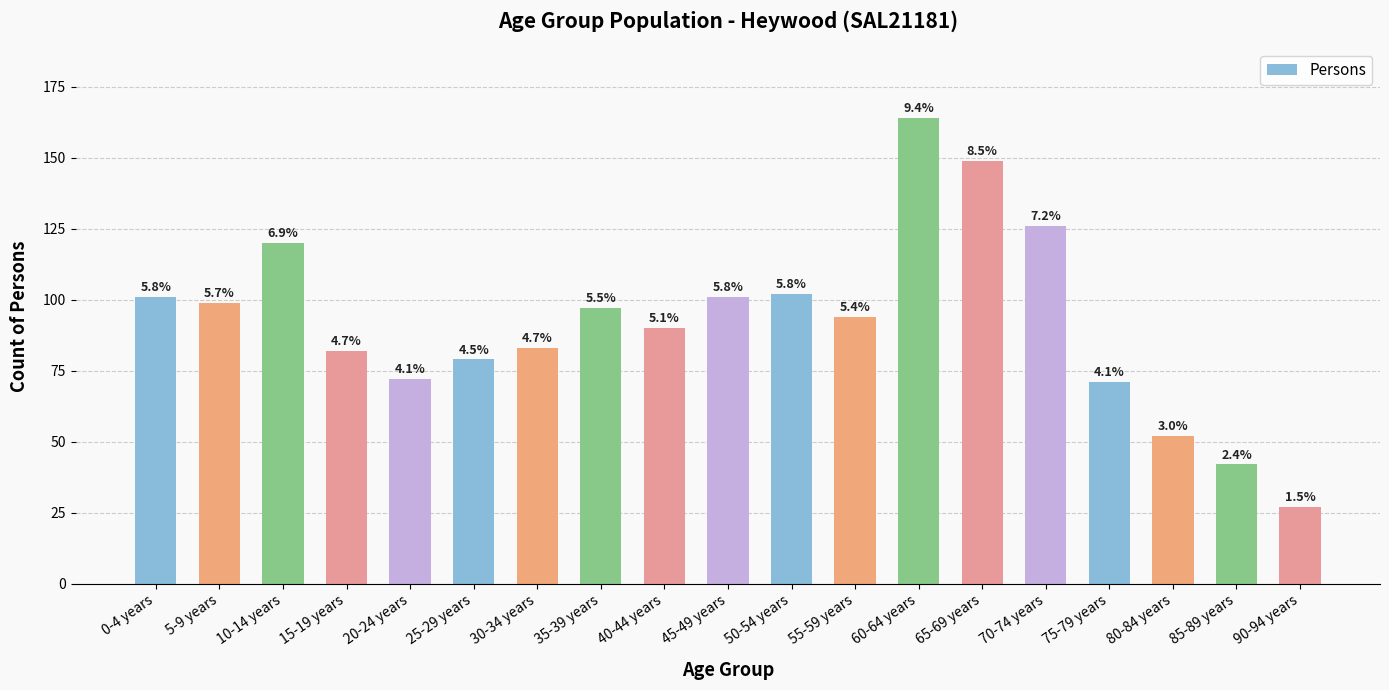

Does the chart contain any negative values?

No